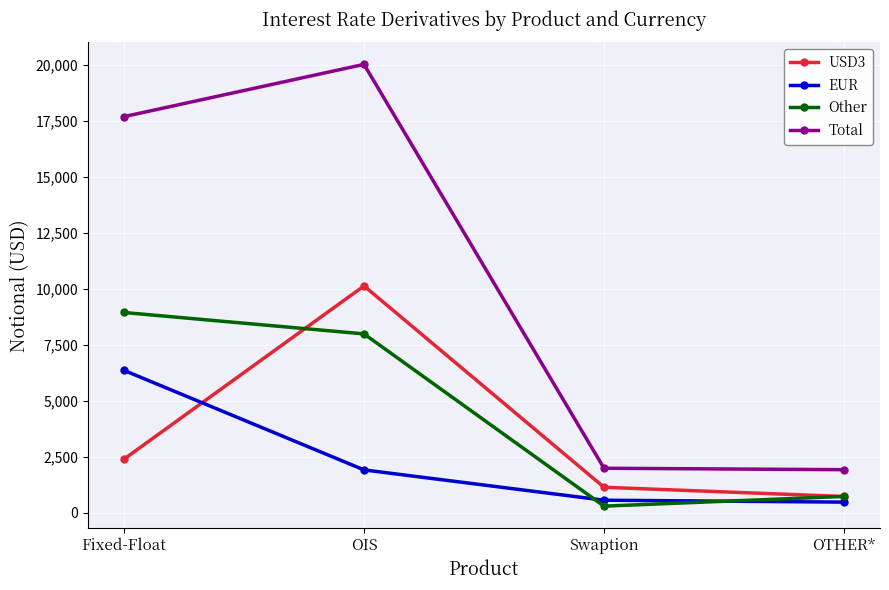

List the series in order of their peak value, highest first.

Total, USD3, Other, EUR